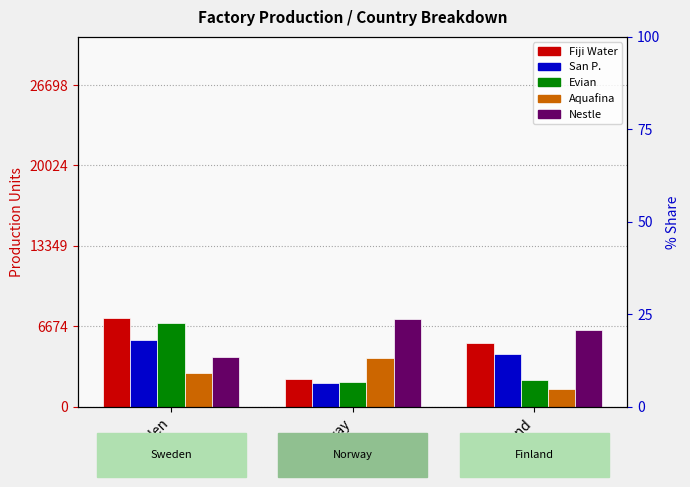

What is the maximum value for Fiji Water?

7354